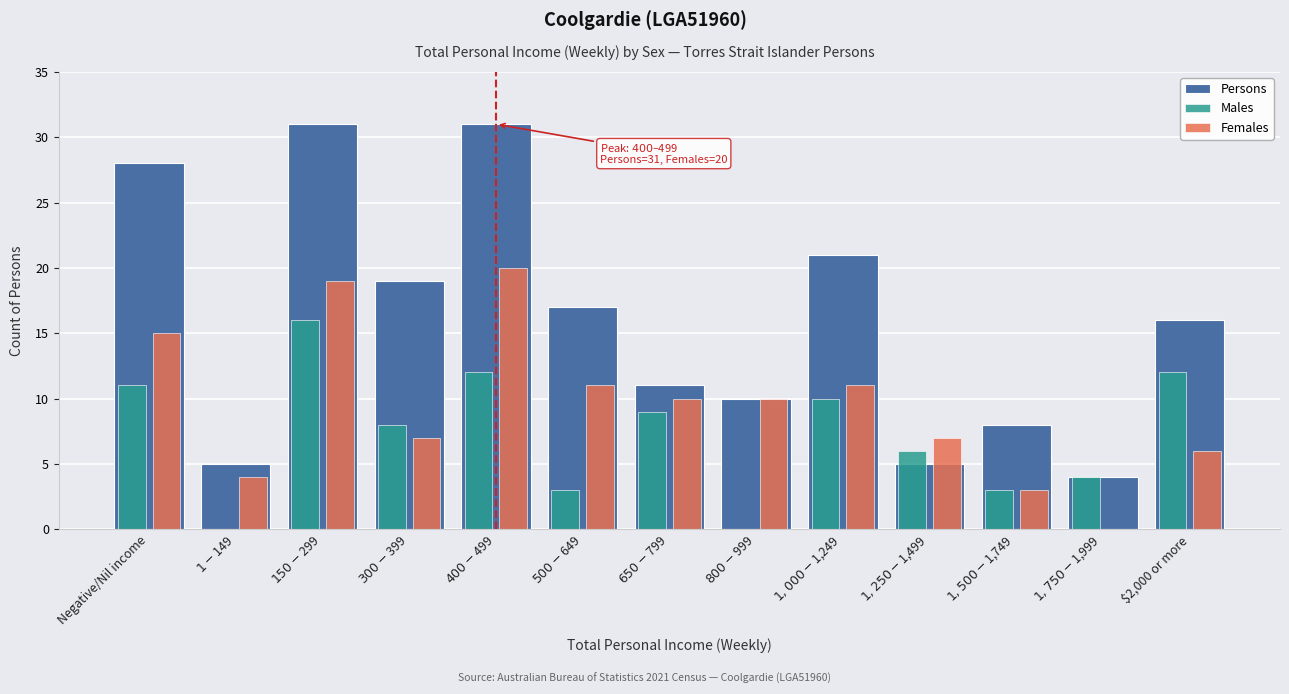

What is the sum of all Females values?

123